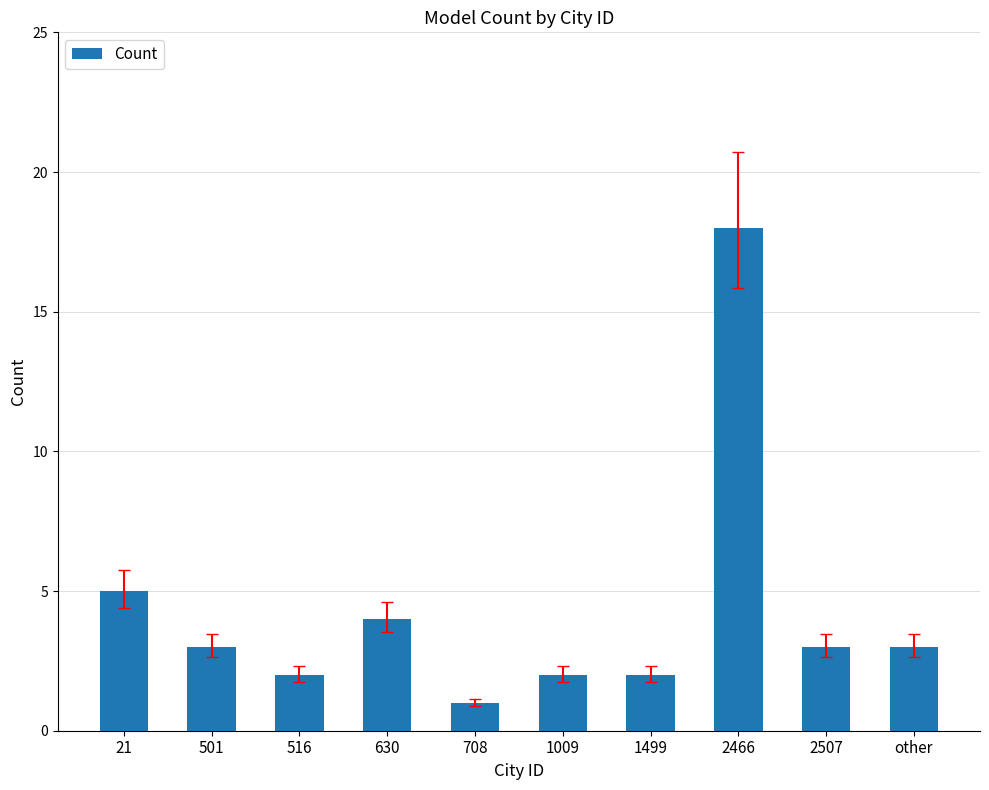

What is the change in value from 21 to 1499?

-3